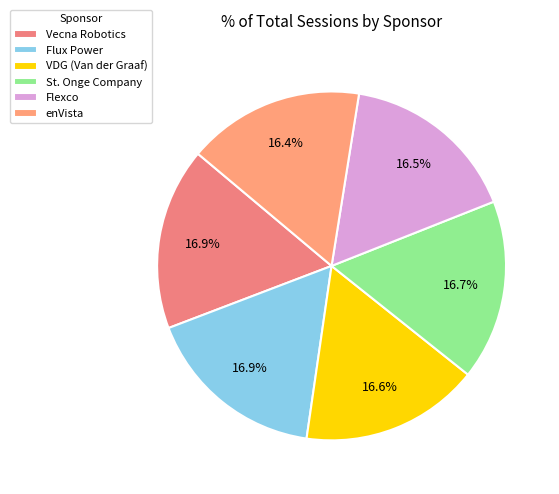

True or false: Vecna Robotics accounts for 17% of the total.

True